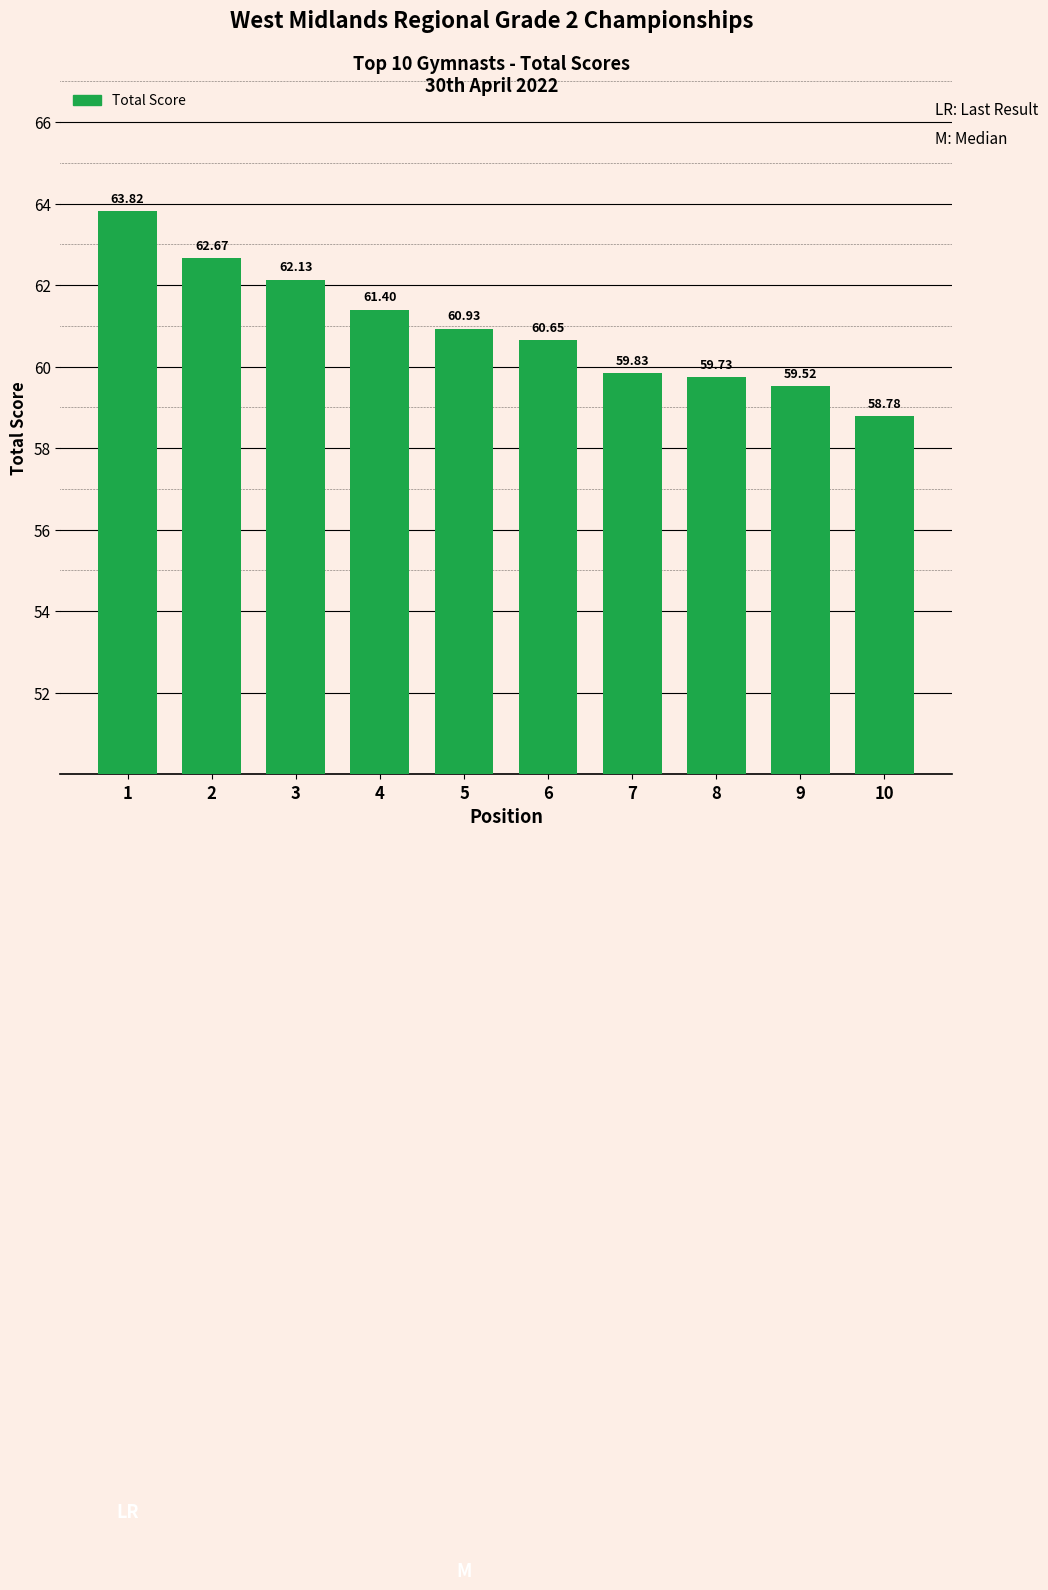

Which has a higher value, 10 or 7?

7